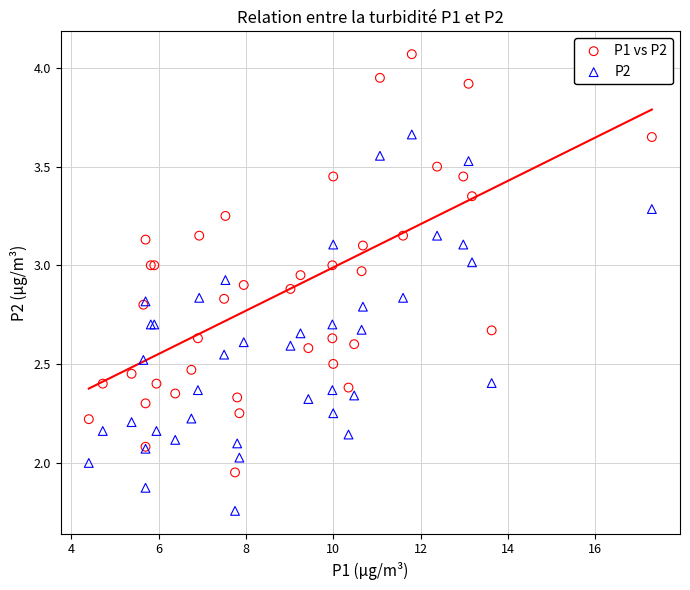

What is the X range (max minus min) for the scatter plot?

12.9